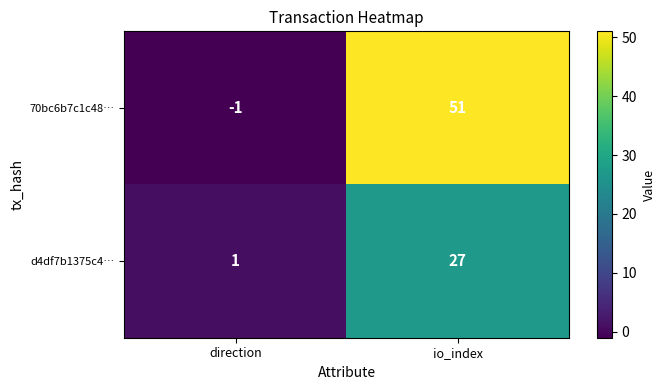

What is the spread (max minus min) of values at direction?

2